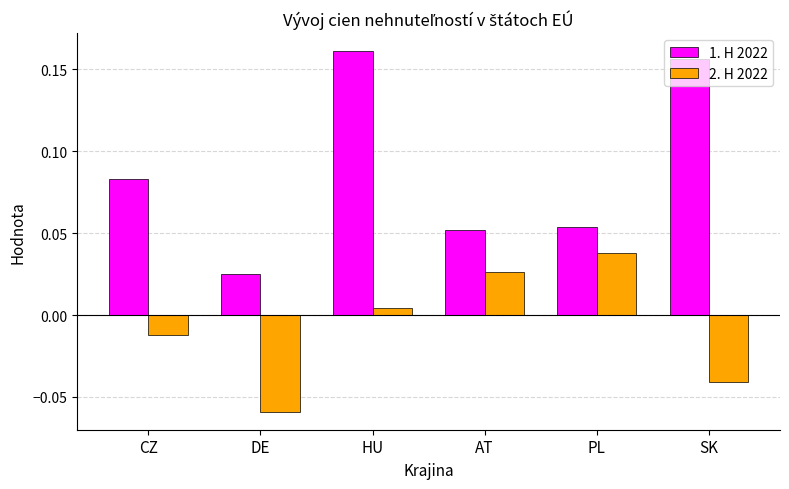

List the series in order of their overall mean, highest first.

1. H 2022, 2. H 2022